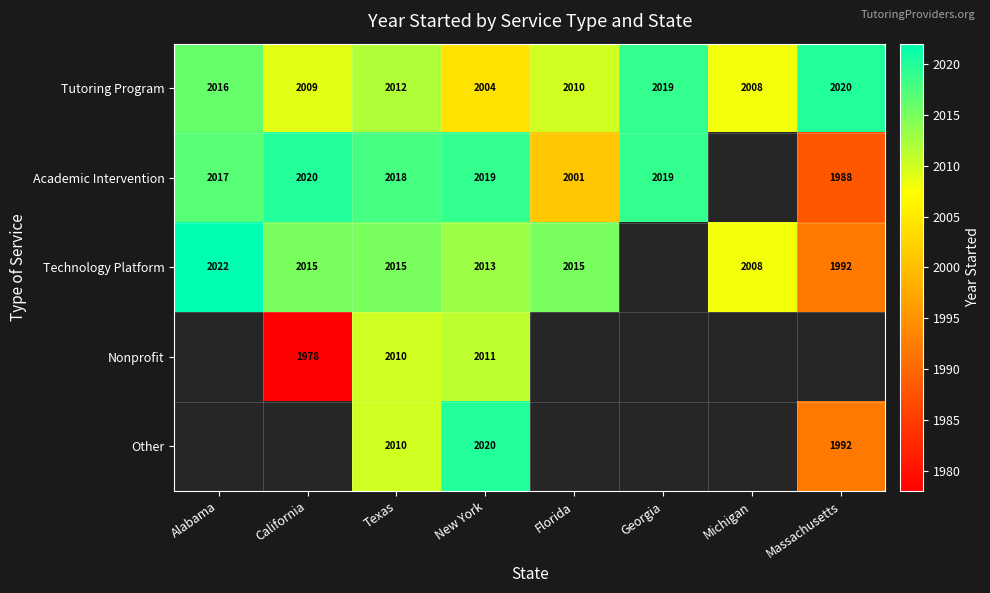

List the labels in order of Tutoring Program value, largest first.

Massachusetts, Georgia, Alabama, Texas, Florida, California, Michigan, New York